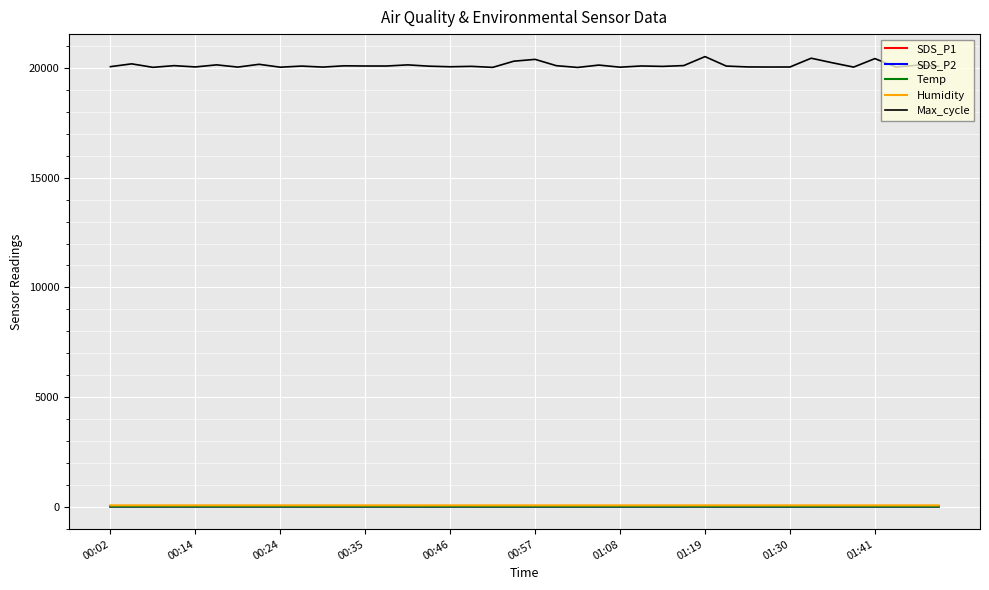

True or false: SDS_P2 and Max_cycle intersect in this chart.

False